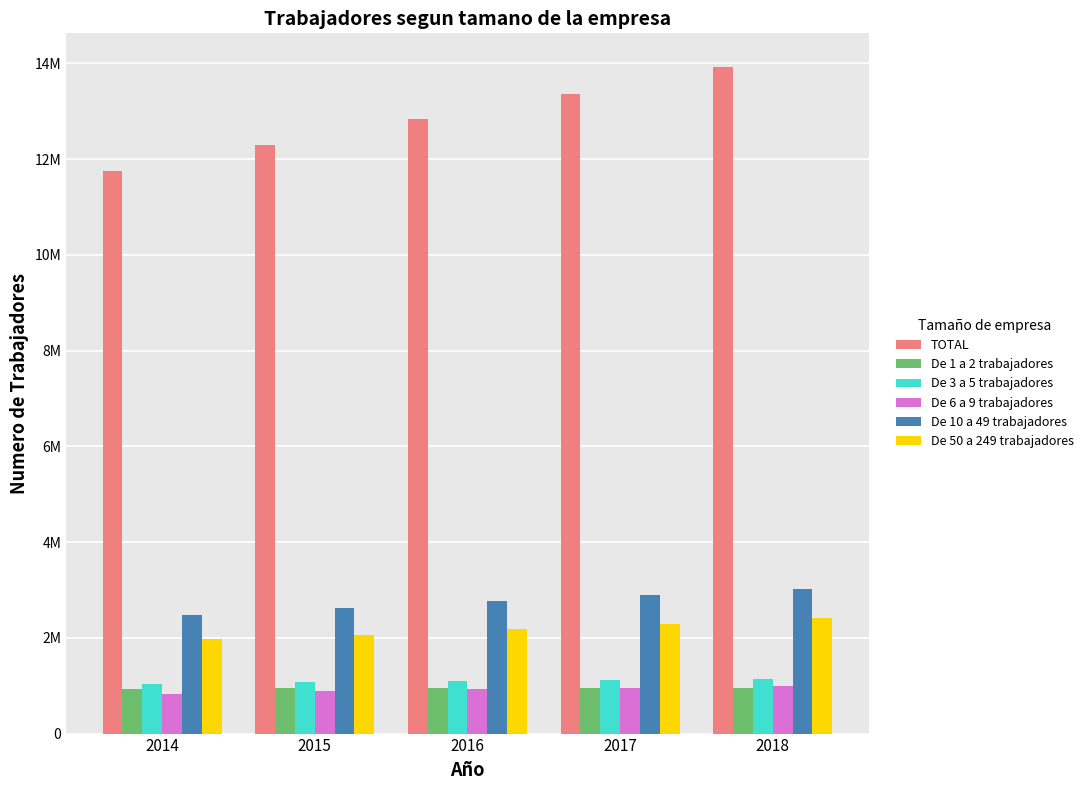

What are all the series names shown in the legend?

TOTAL, De 1 a 2 trabajadores, De 3 a 5 trabajadores, De 6 a 9 trabajadores, De 10 a 49 trabajadores, De 50 a 249 trabajadores